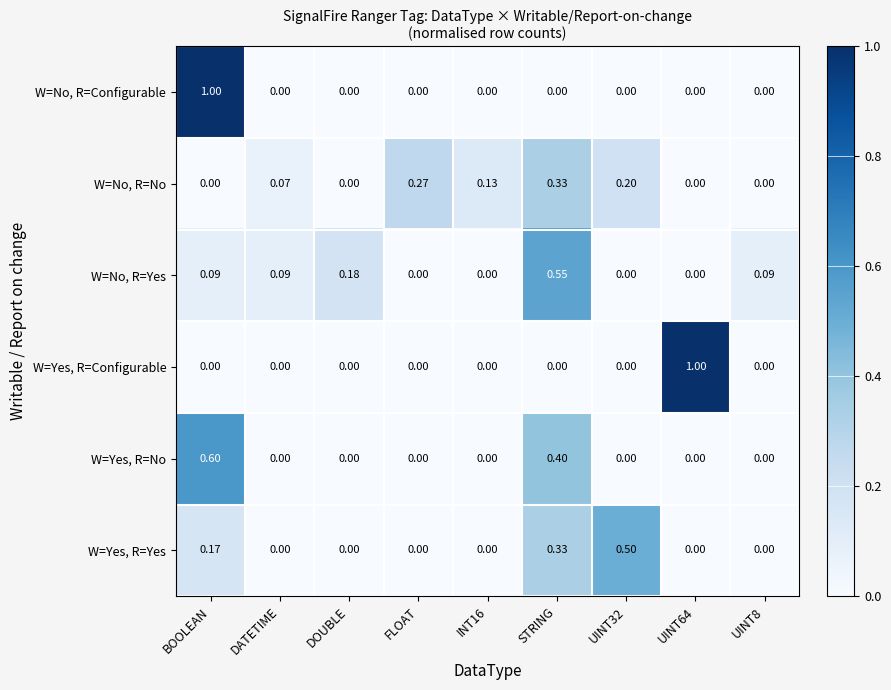

At which label does W=No, R=No reach its peak?

STRING